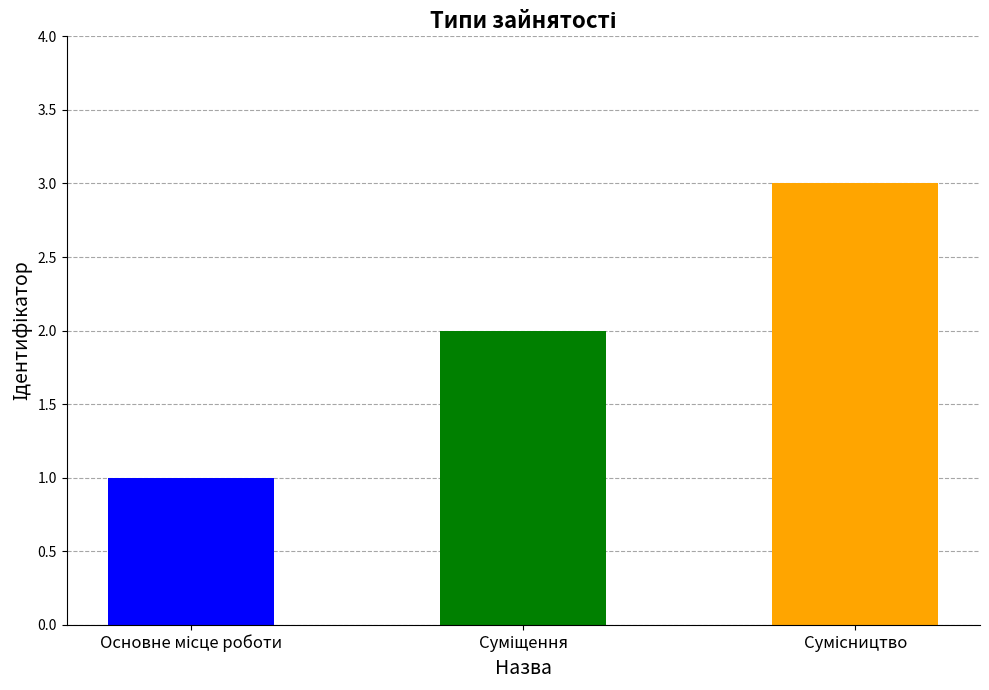

What is the value of the 3rd bar from the left?

3